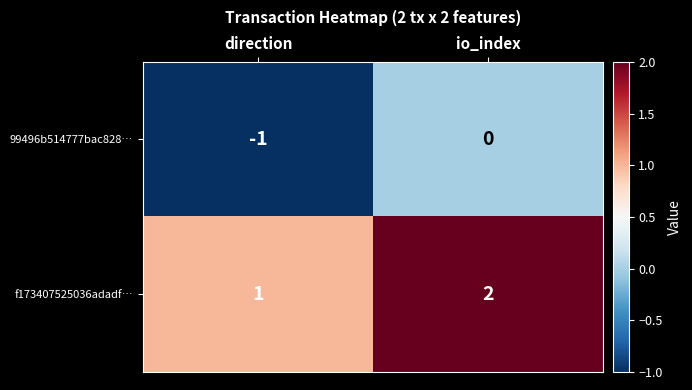

Which label corresponds to the smallest value in the chart?

direction